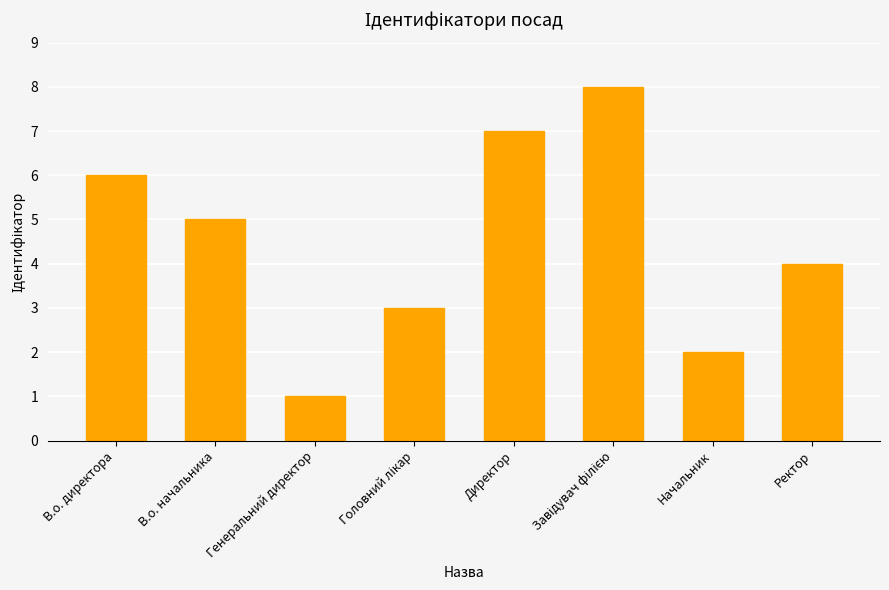

Are the bars horizontal?

No